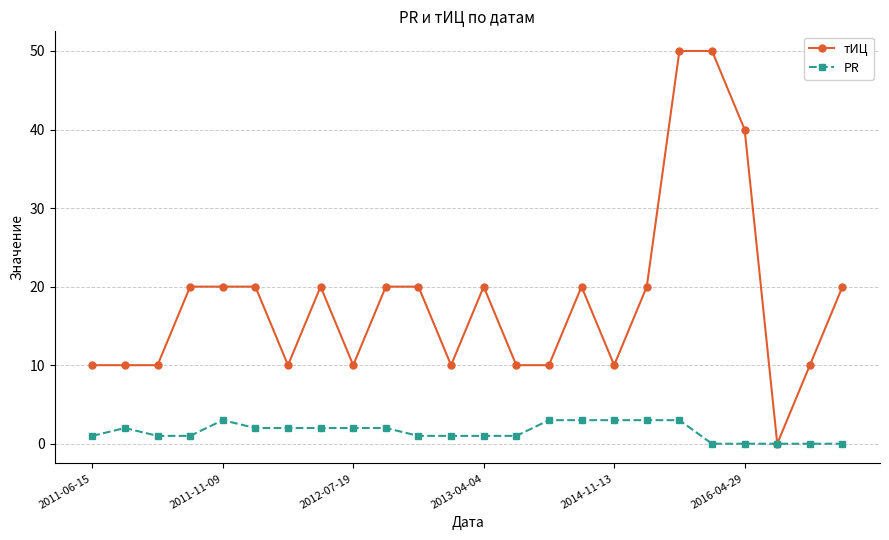

At how many categories does at least one series exceed 27?

3